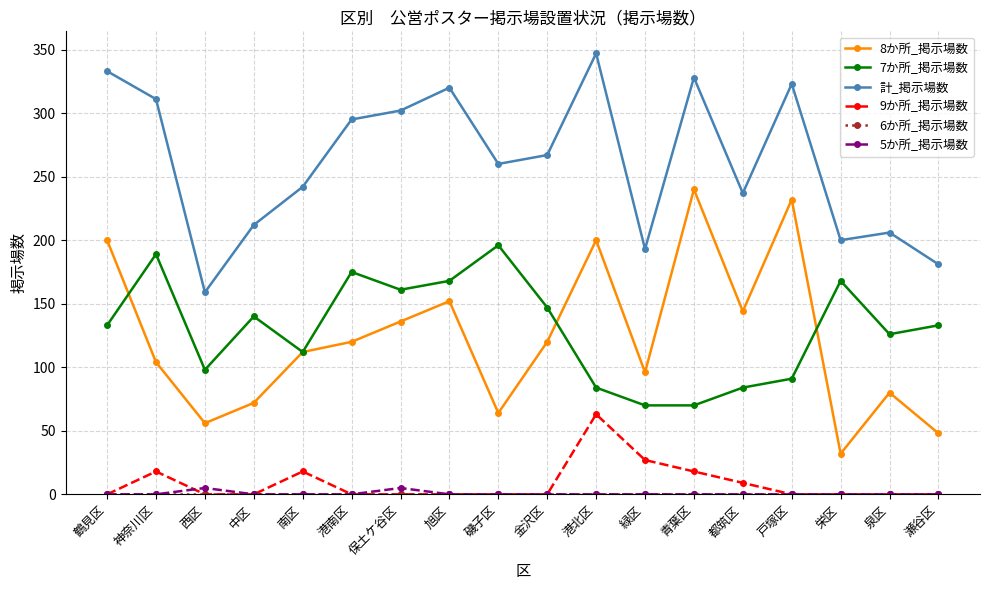

How many categories are shown in the chart?

18